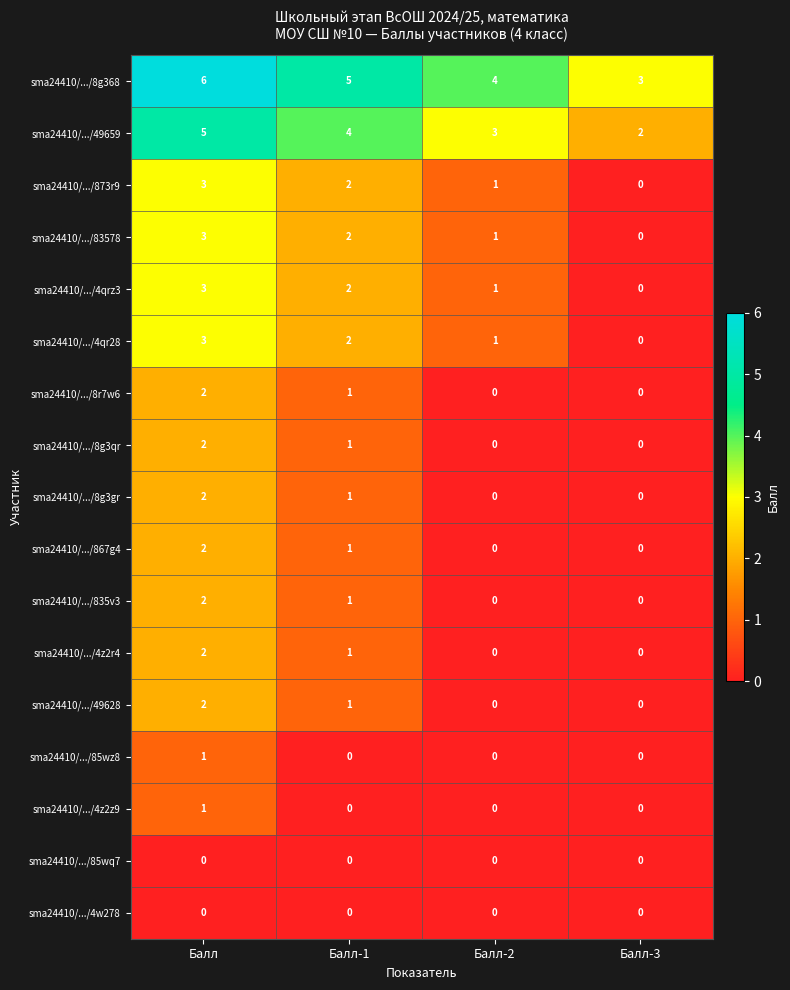

What is the spread (max minus min) of values at Балл-2?

4